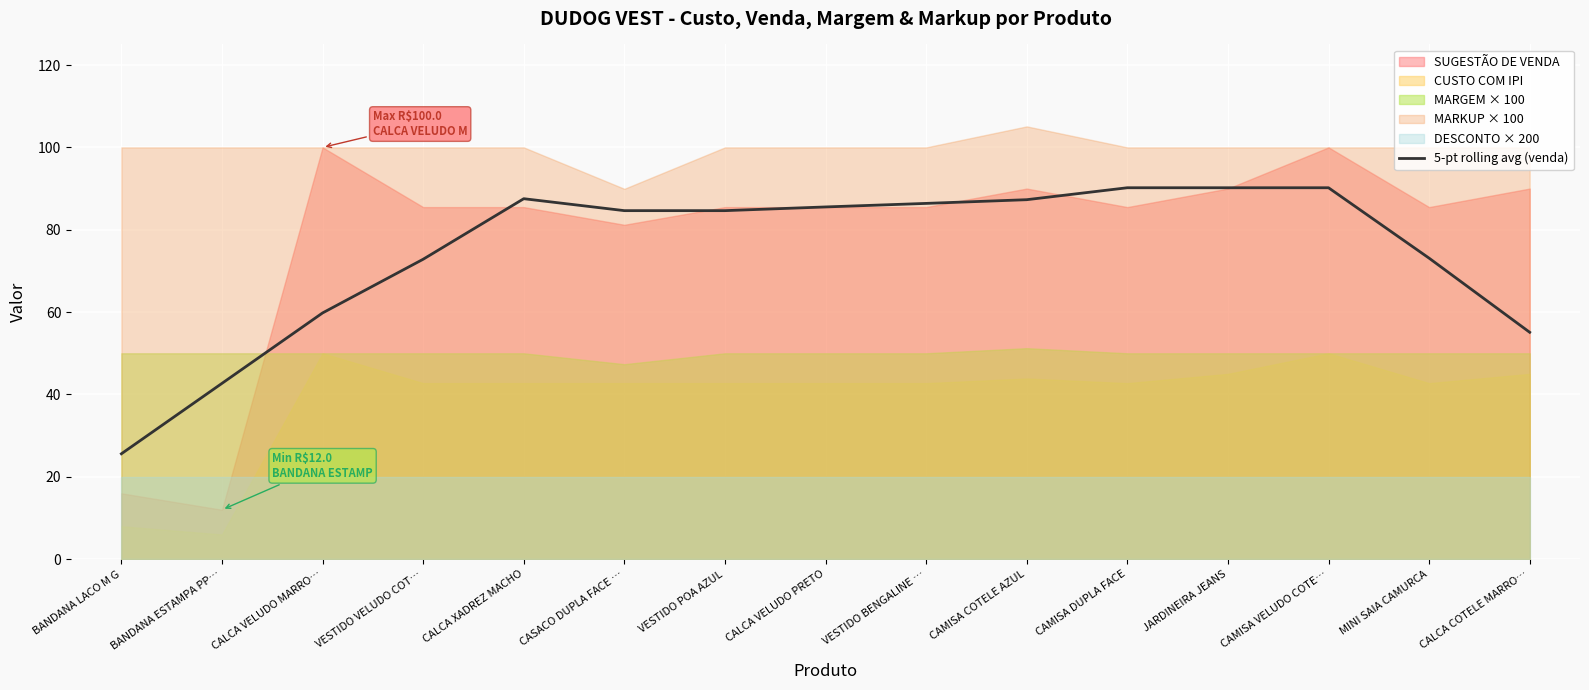

Is it true that the value at VESTIDO VELUDO COT… is 100.2?

False